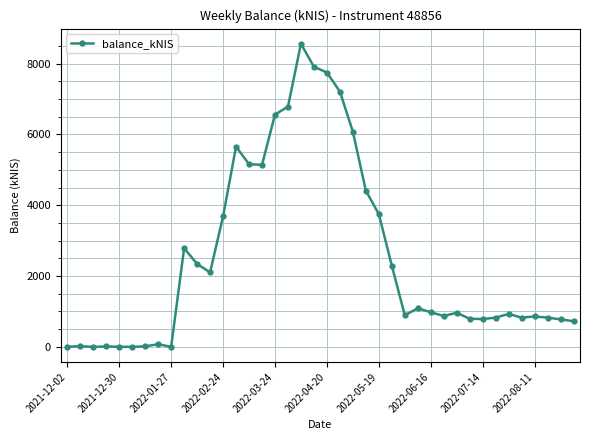

What is the sum of all values?

100482.3